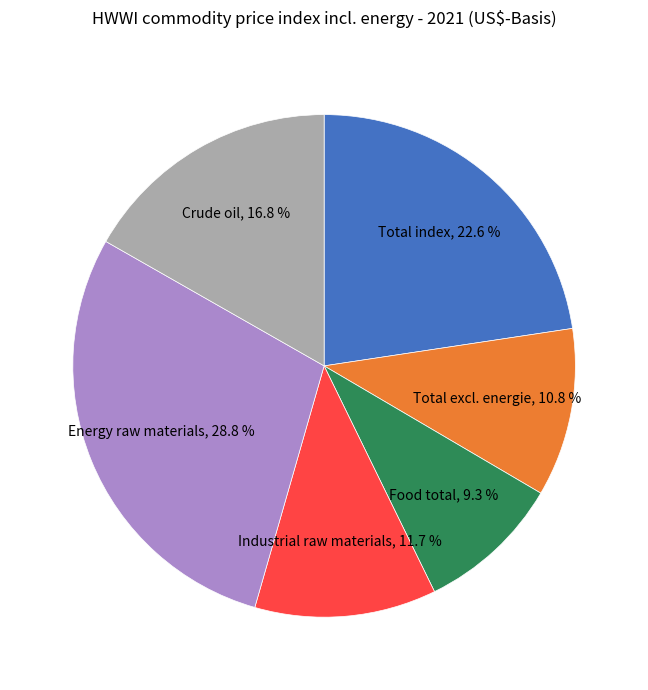

Does any single category account for the majority?

No